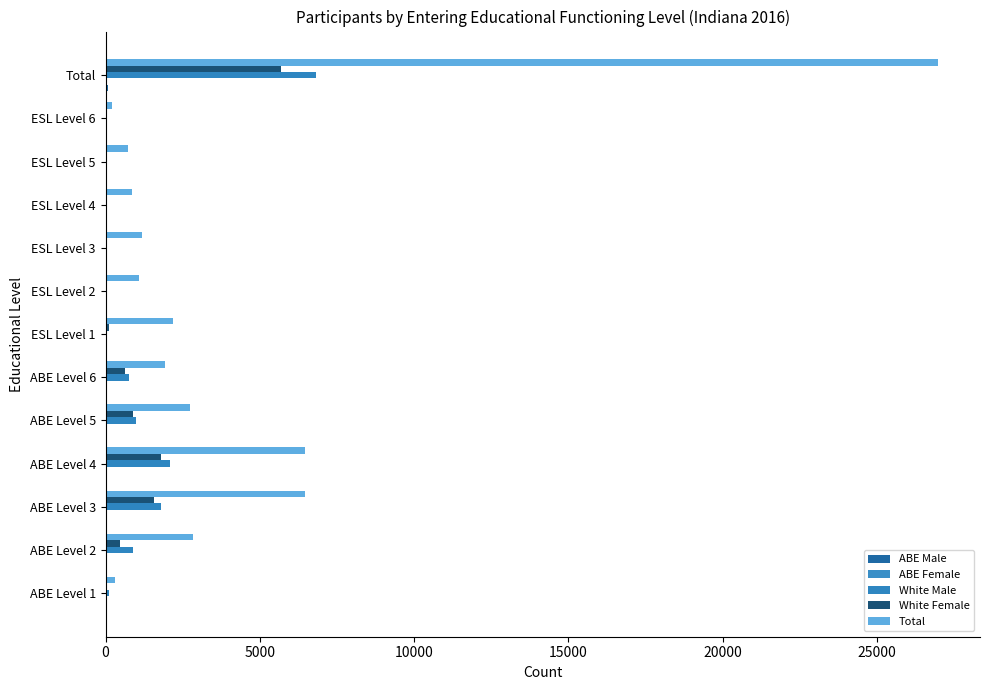

Reading left to right, transcribe all the data shown in this chart.

ABE Male: 0	11	14	18	9	7	5	0	0	0	0	0	68
ABE Female: 0	0	11	7	0	0	0	0	0	0	0	0	23
White Male: 97	887	1813	2088	986	772	59	29	29	25	22	12	6819
White Female: 42	459	1555	1786	880	616	109	50	62	40	56	19	5674
Total: 299	2842	6469	6470	2723	1917	2198	1071	1177	870	741	216	26993